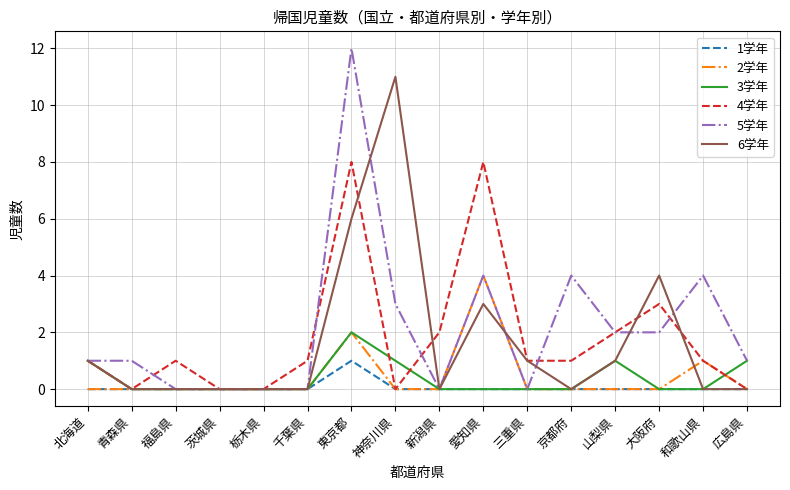

Which series has the largest total across all categories?

5学年